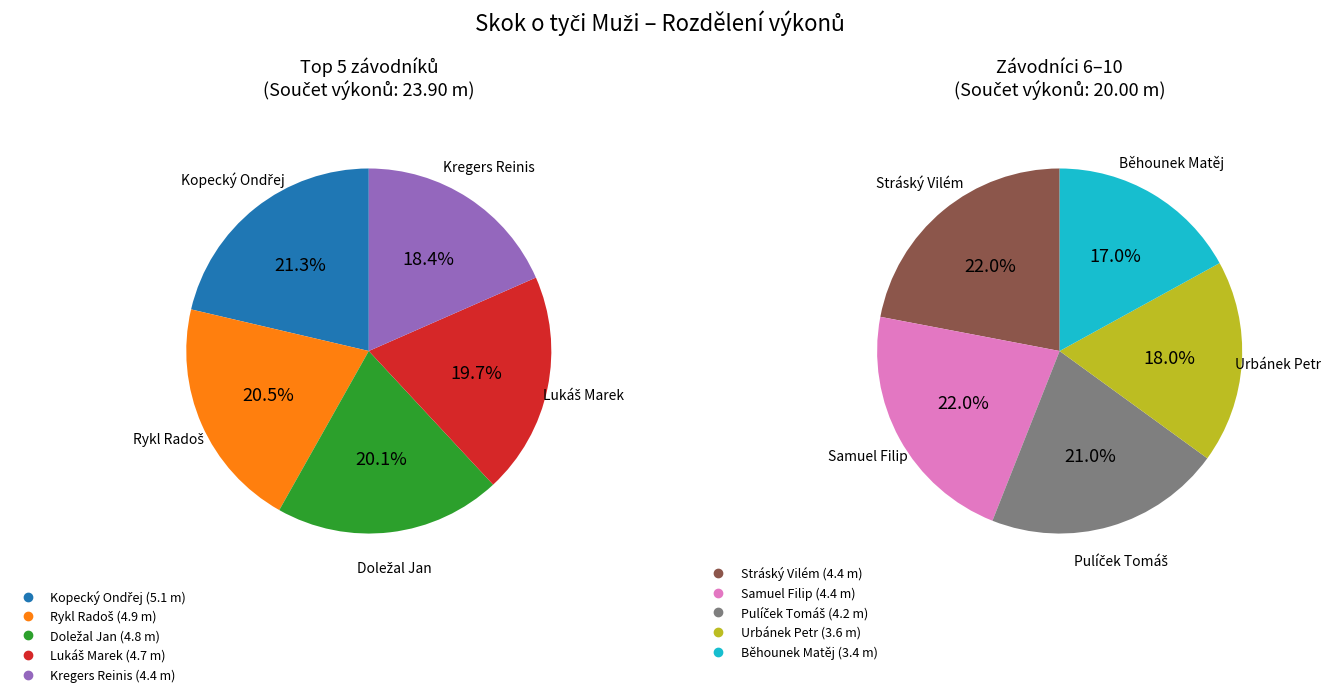

How many segments does this pie chart have?

10